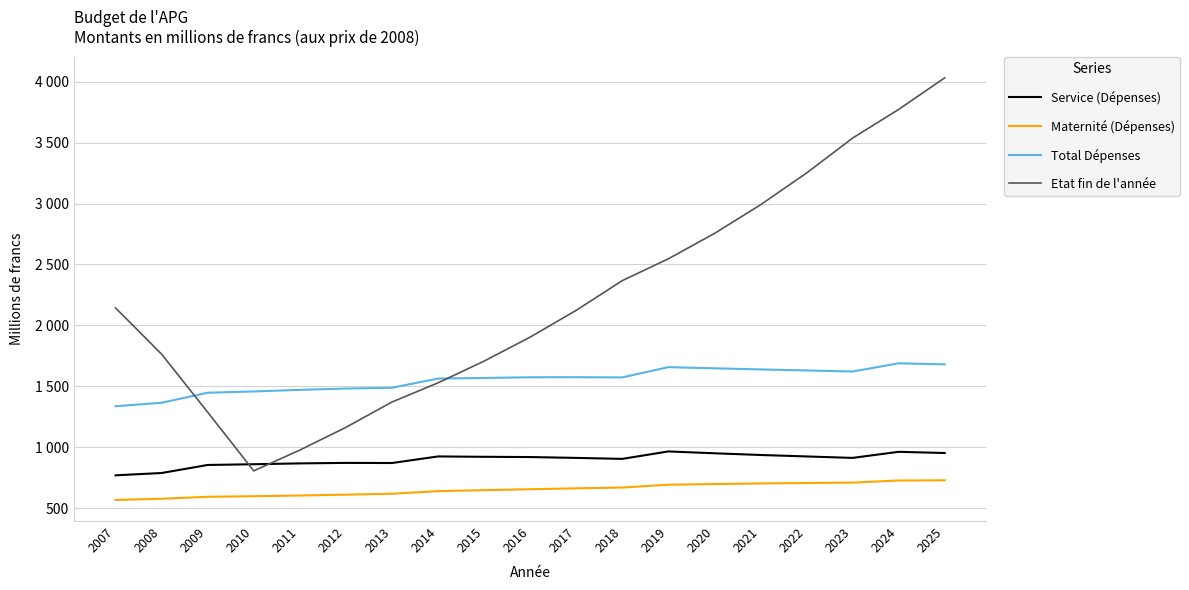

What are all the series names shown in the legend?

Service (Dépenses), Maternité (Dépenses), Total Dépenses, Etat fin de l'année